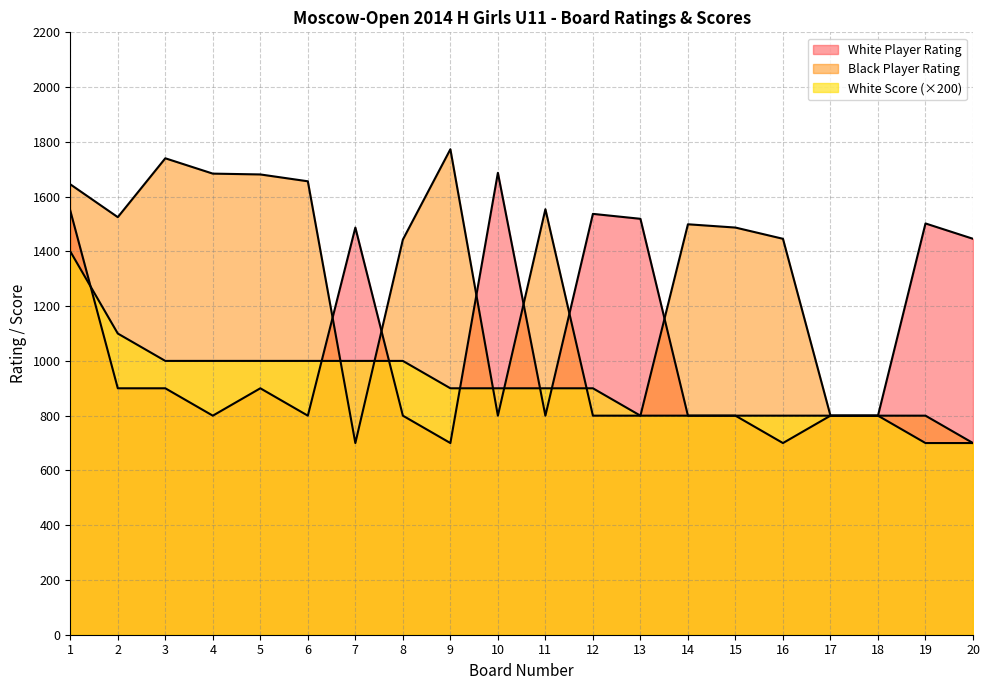

At which category does White Player Rating reach its first local valley?

4